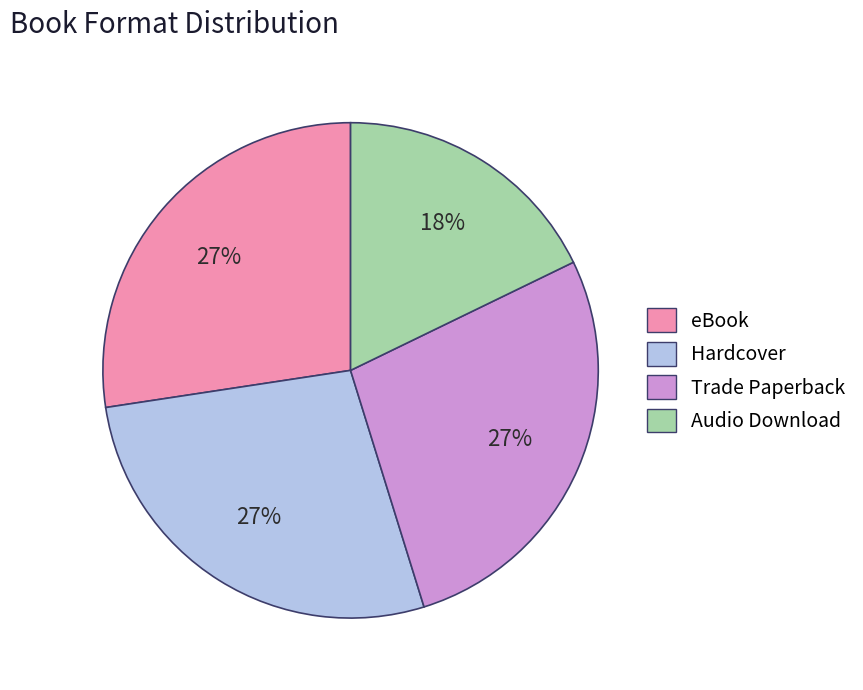

Combined, do Trade Paperback and Hardcover account for over 50%?

Yes